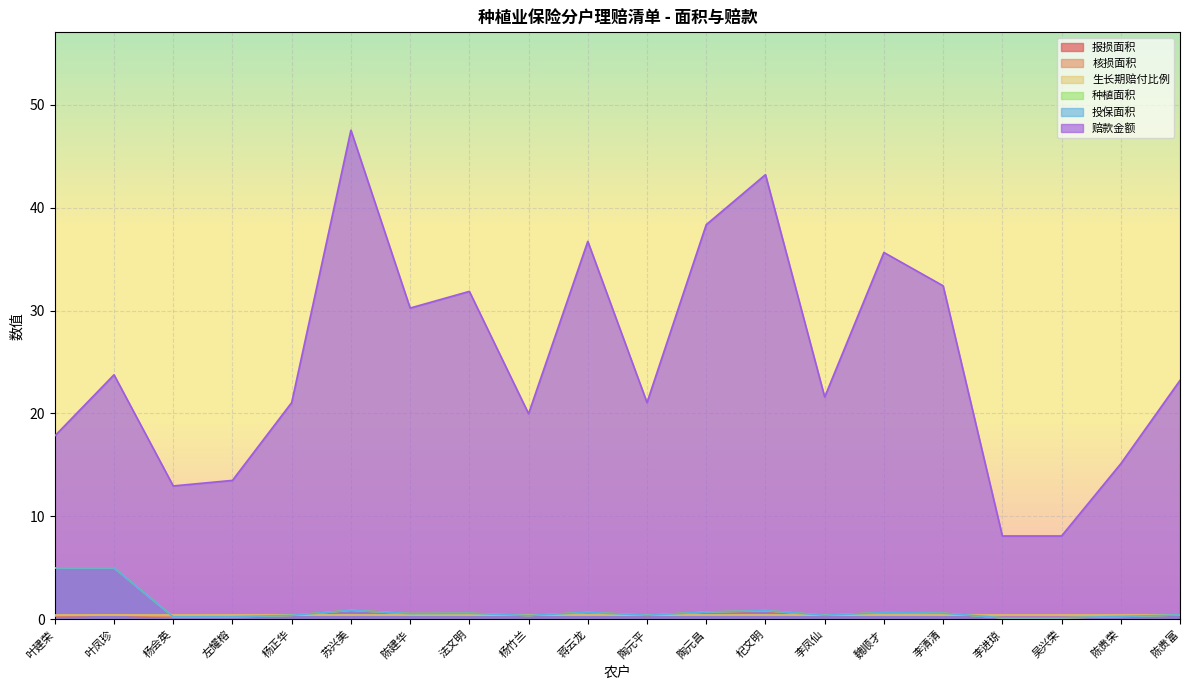

List the labels in order of 赔款金额 value, smallest first.

李进琼, 吴兴荣, 杨会英, 左耀榕, 陈贵荣, 叶建荣, 杨竹兰, 杨正华, 陶元平, 李凤仙, 陈贵富, 叶凤珍, 陈建华, 法文明, 李清清, 魏顺才, 蒋云龙, 陶元昌, 杞文明, 苏兴美